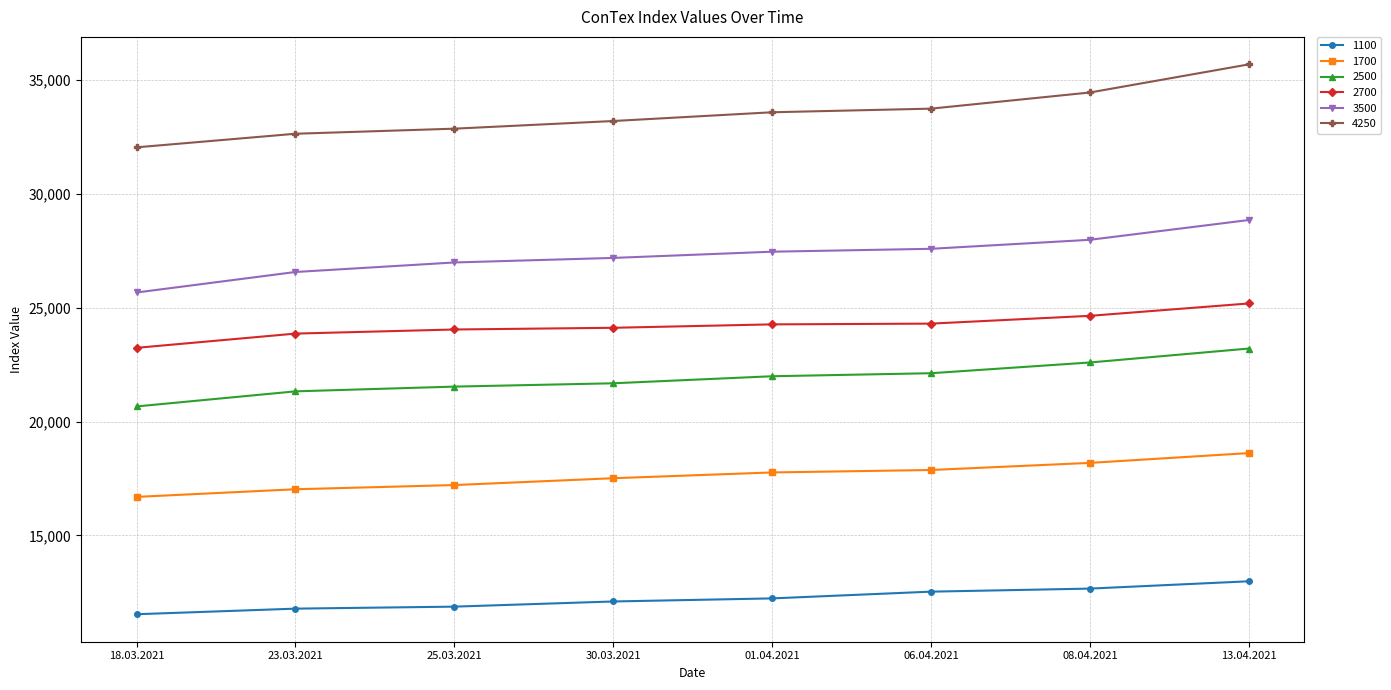

The 1100 series shows 5800 at 23.03.2021. True or false?

False